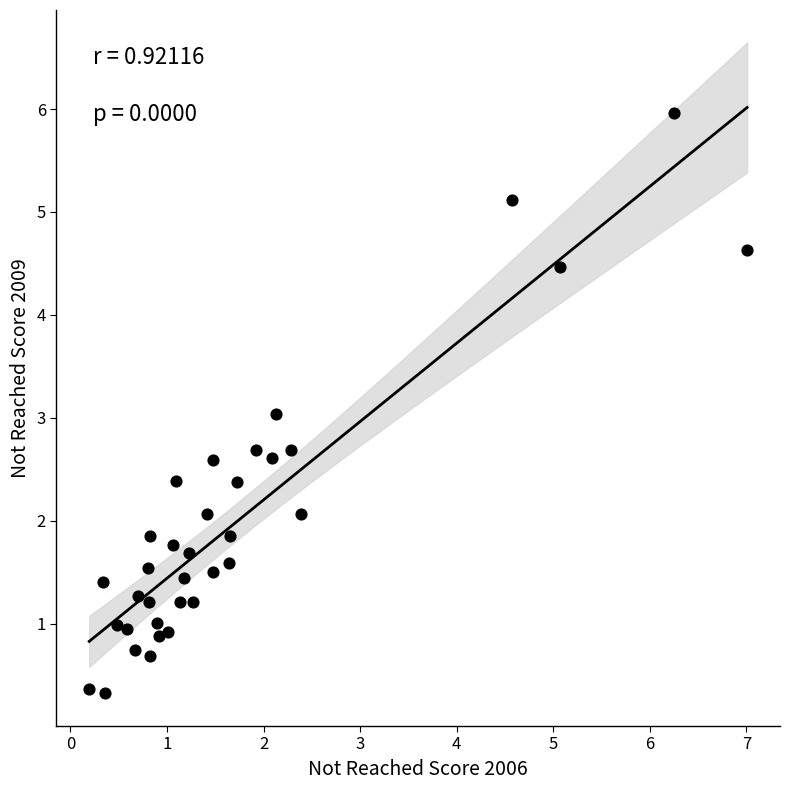

What is the range of X values (max minus min)?

6.8